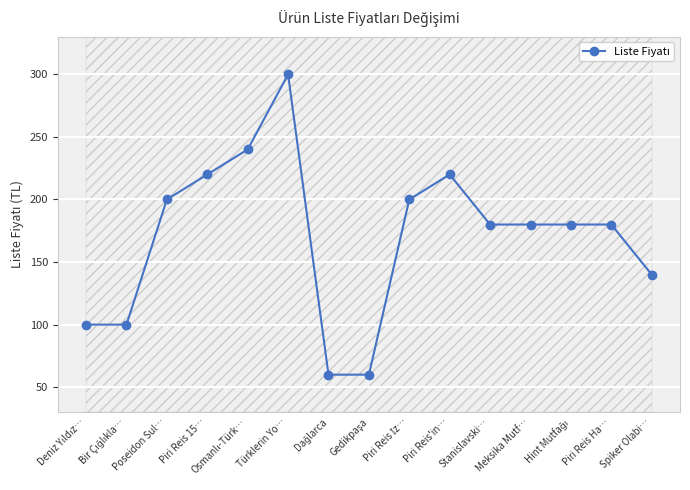

How many lines are shown in the chart?

1